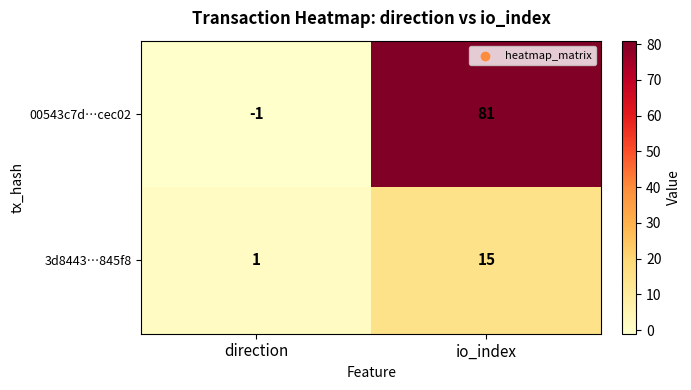

At direction, list the series in order from smallest to largest.

00543c7d…cec02, 3d8443…845f8